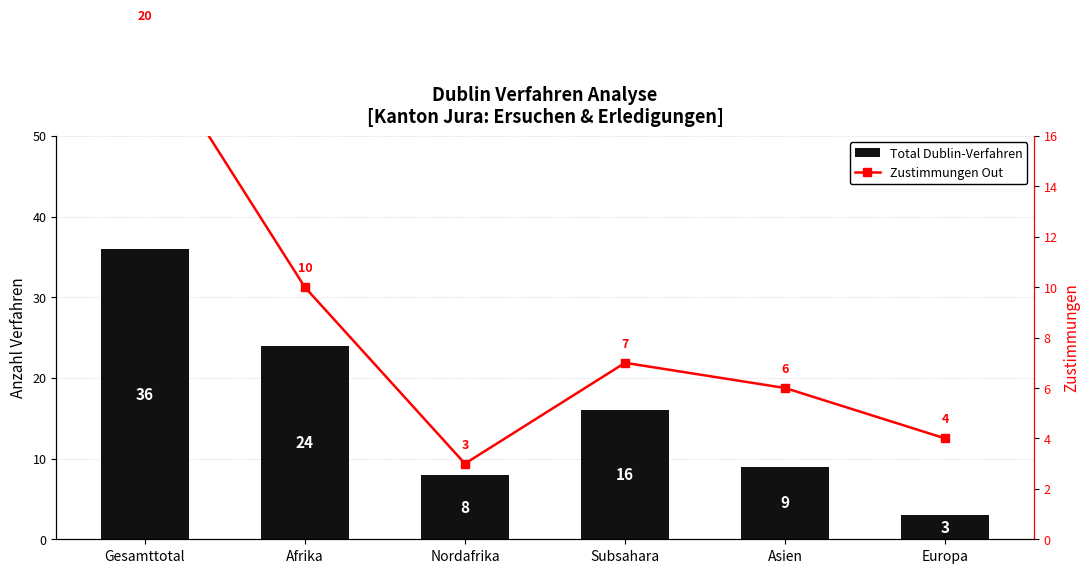

Rank the series by their maximum value, from highest to lowest.

Total Dublin-Verfahren, Zustimmungen Out